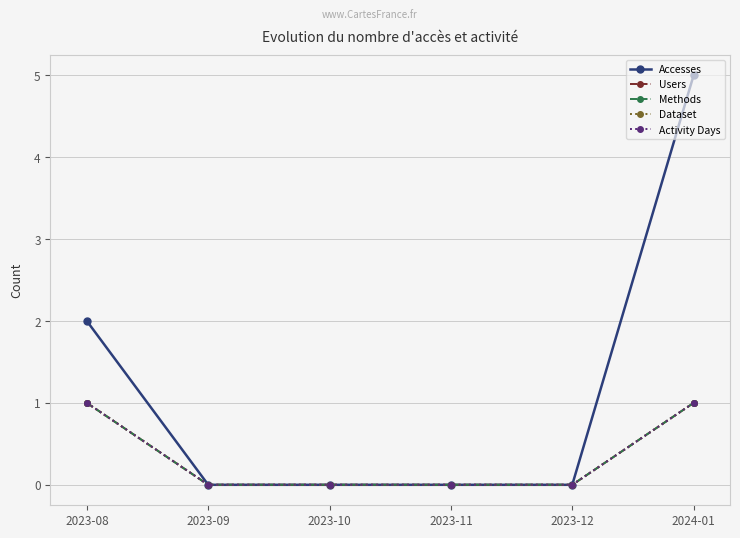

The value of Accesses at 2023-12 is -3. True or false?

False